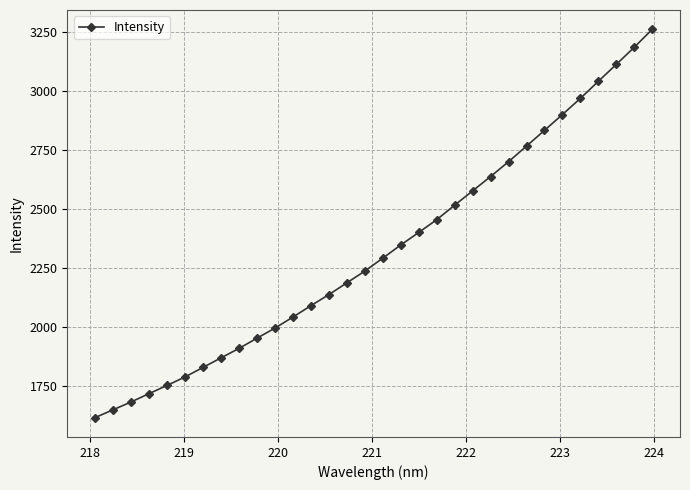

Reading left to right, transcribe all the data shown in this chart.

1618.5	1651.6	1684.5	1719.9	1754.5	1790.7	1830.8	1871.2	1911.2	1954.5	1997.2	2043.8	2092.1	2139.0	2188.7	2238.7	2293.3	2349.0	2402.0	2456.0	2517.5	2578.0	2638.8	2701.4	2767.5	2834.0	2901.1	2969.4	3041.6	3113.1	3185.6	3261.3